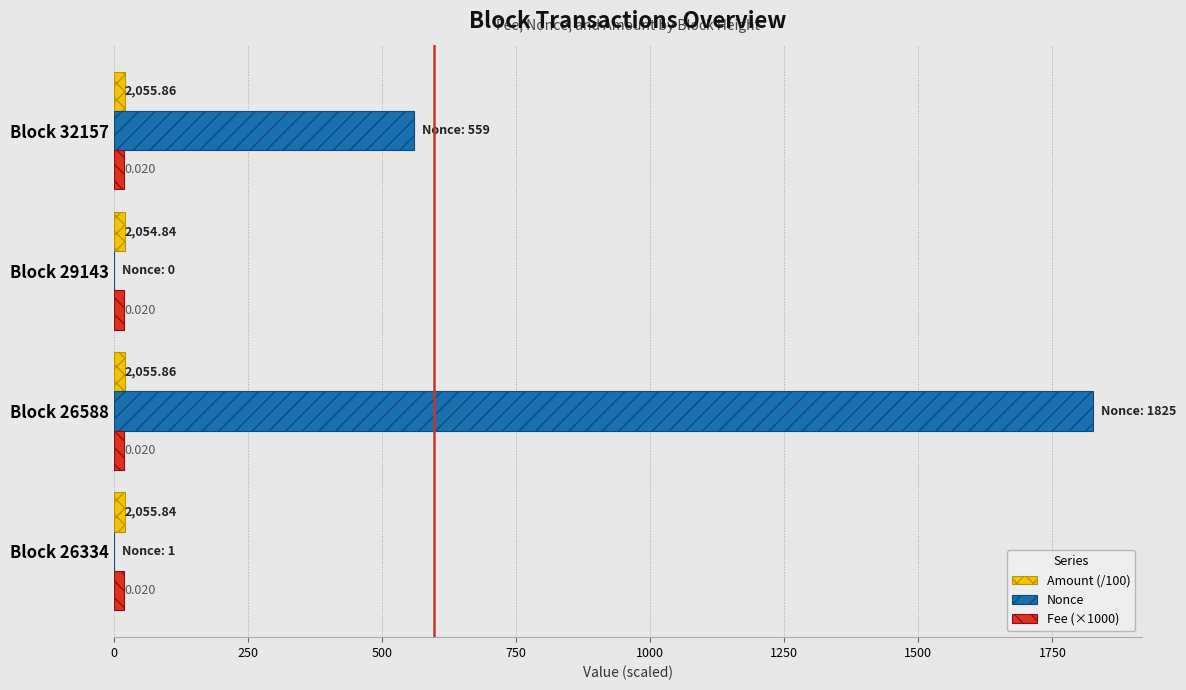

Which series changed the most between Block 26334 and Block 26588?

Nonce